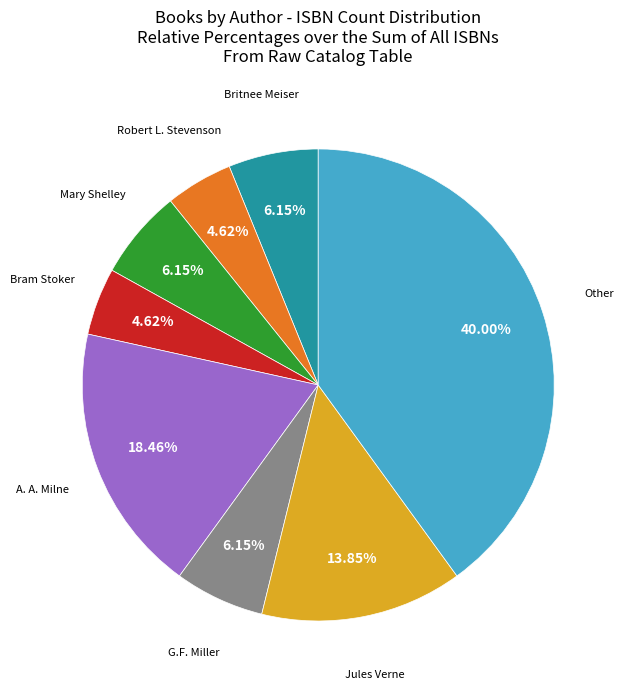

Is there a majority slice in this chart?

No